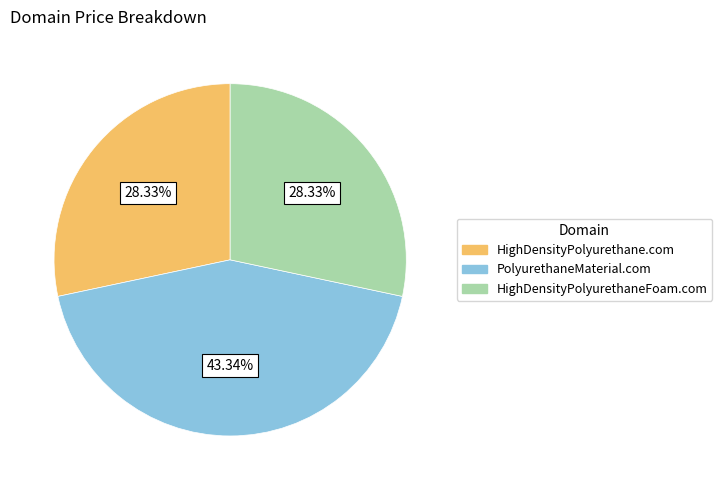

To the nearest percent, what is the difference between the largest and smallest slice percentages?

15%